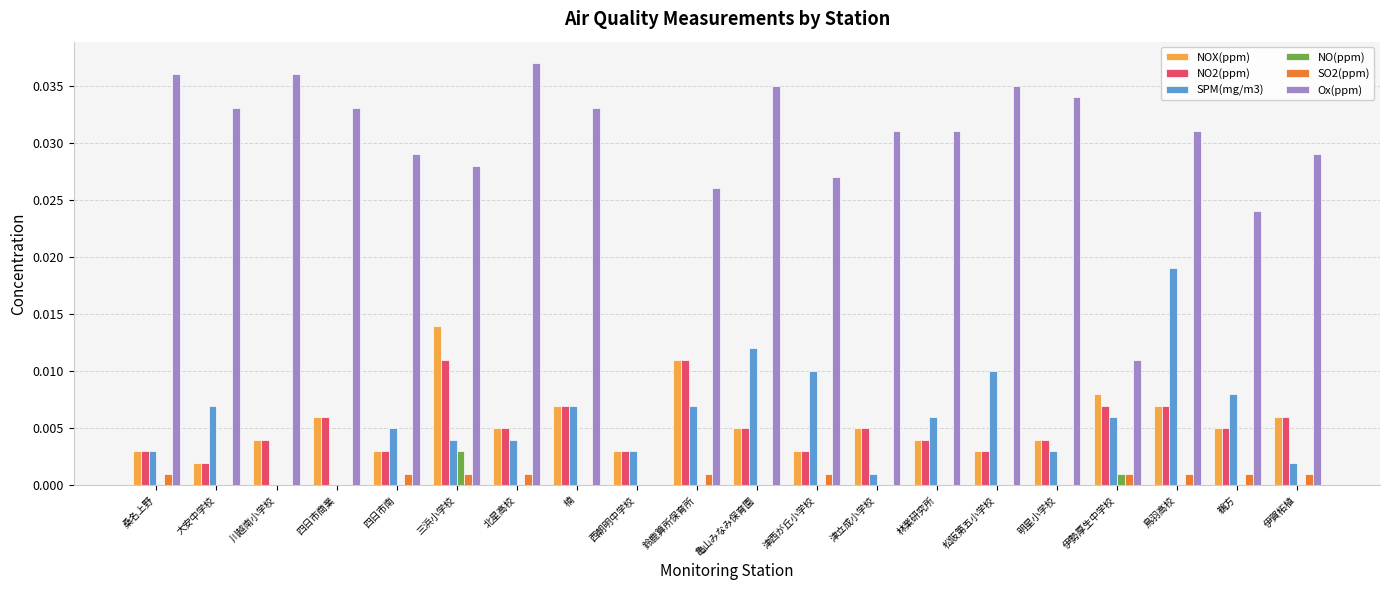

How many values in the Ox(ppm) series exceed 0?

19